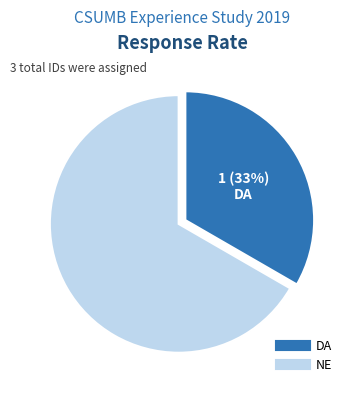

Which category accounts for the majority?

NE